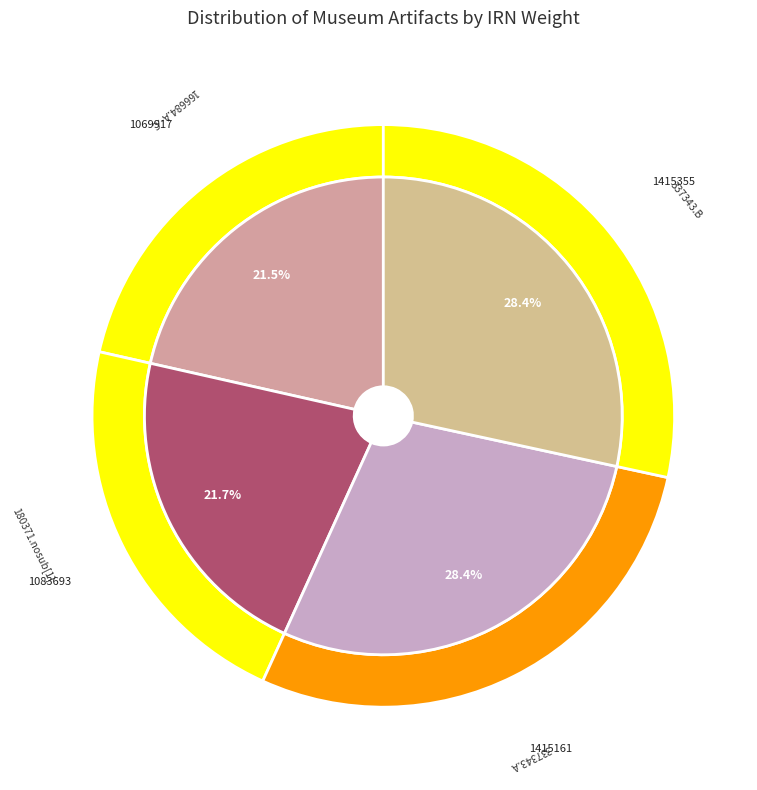

To the nearest percent, what percentage of the pie is irn_values?

21%